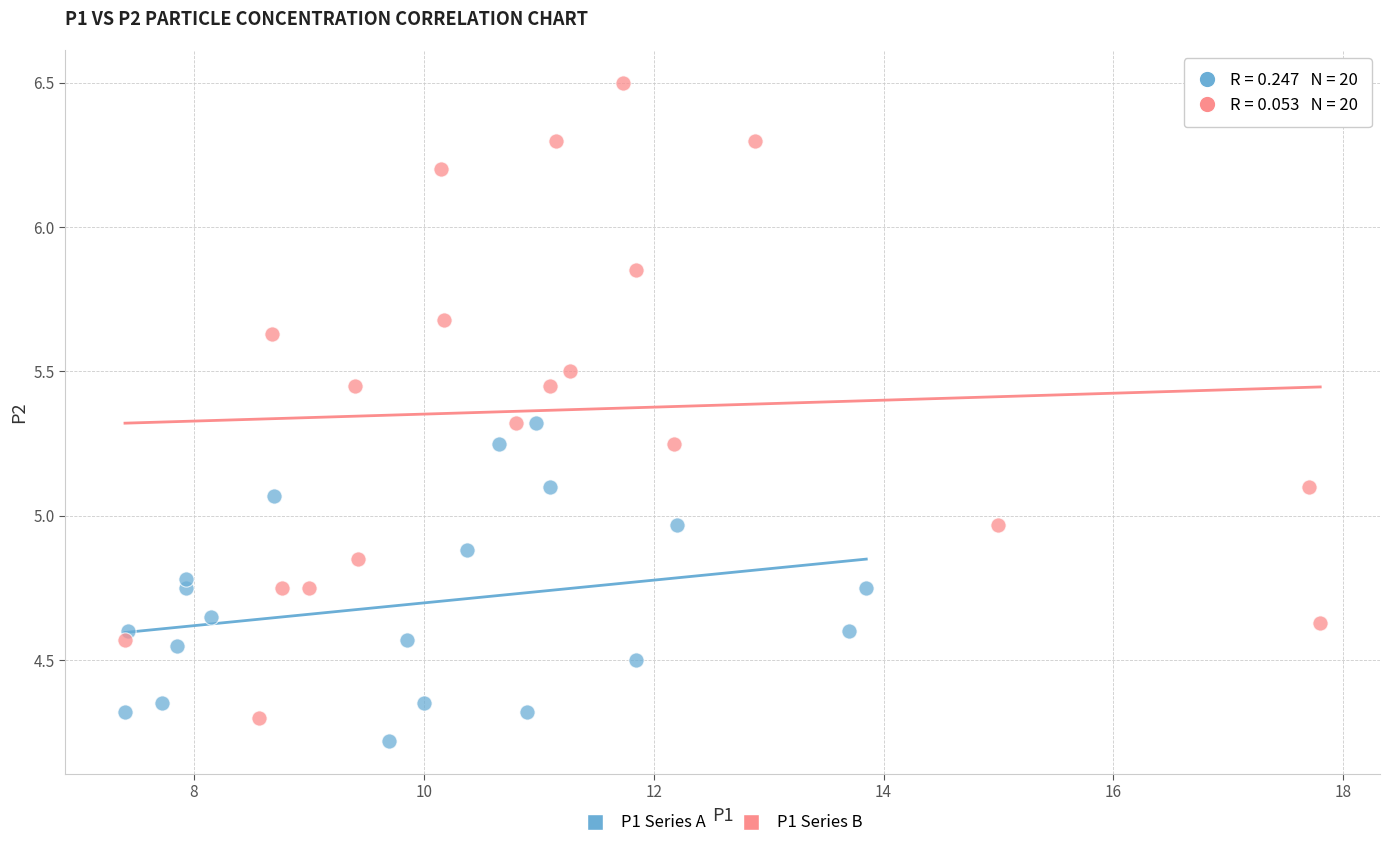

What are all the series names shown in the legend?

P1 Series A, P1 Series B